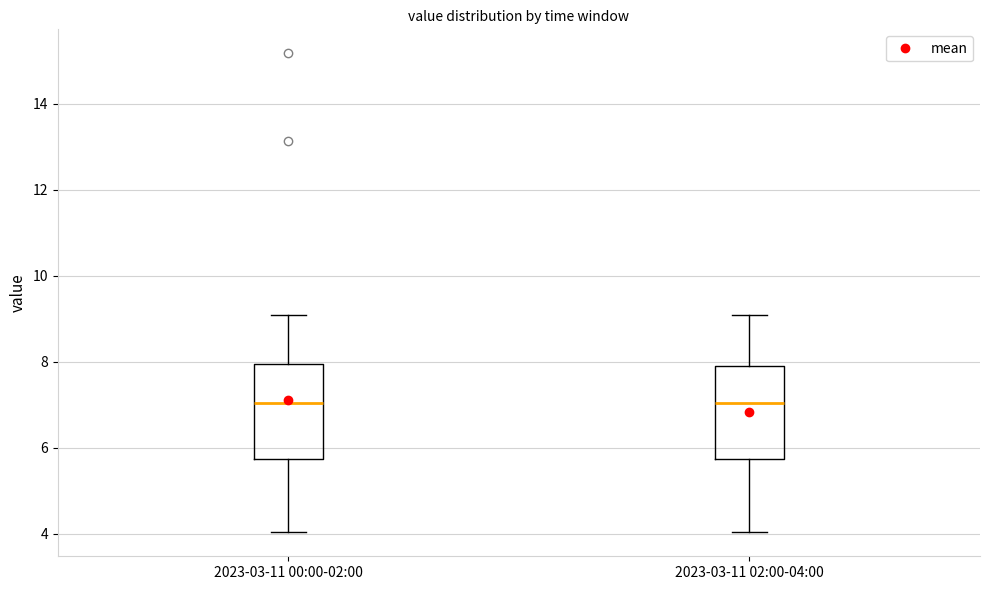

Where does the median line of the box for 2023-03-11 02:00-04:00 sit on the y-axis? The values are not printed on the chart, so give them approximately, as read against the axis.

7.0